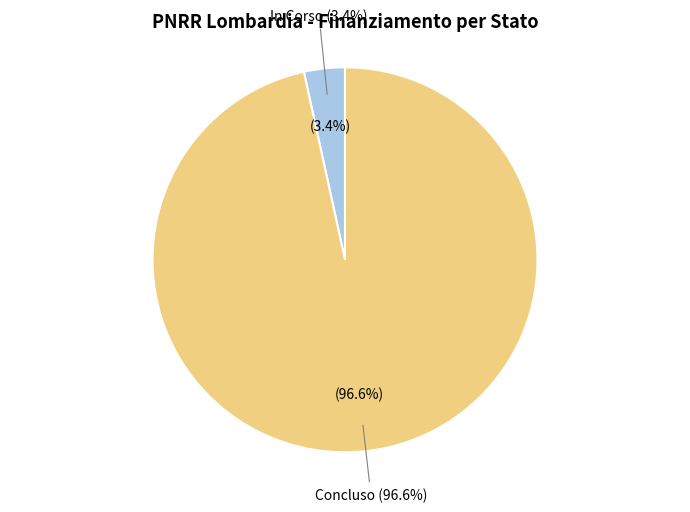

Count the number of slices in the pie.

2